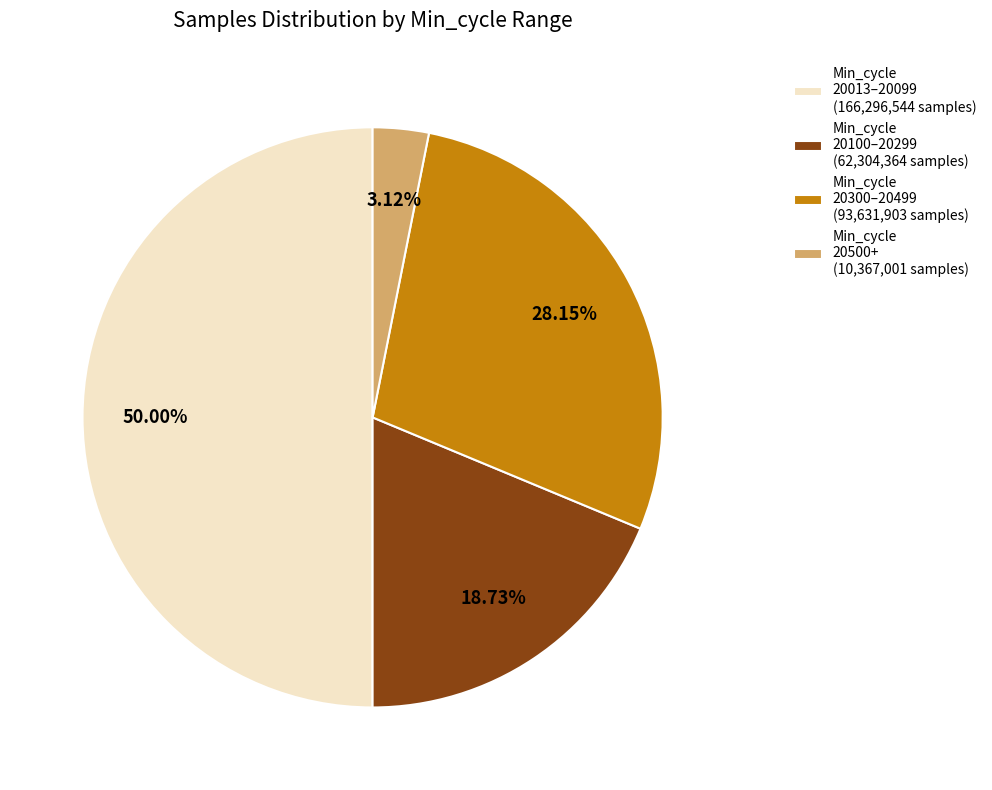

Combined, do Min_cycle 20100–20299 (62,304,364 samples) and Min_cycle 20300–20499 (93,631,903 samples) account for over 50%?

No